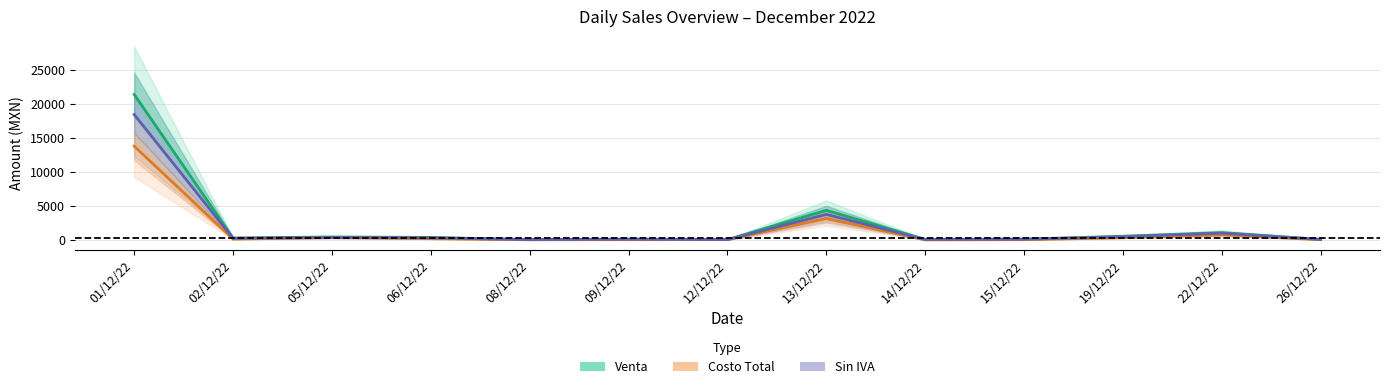

What is the sum of the Venta values at 12/12/22 and 13/12/22?

4420.0